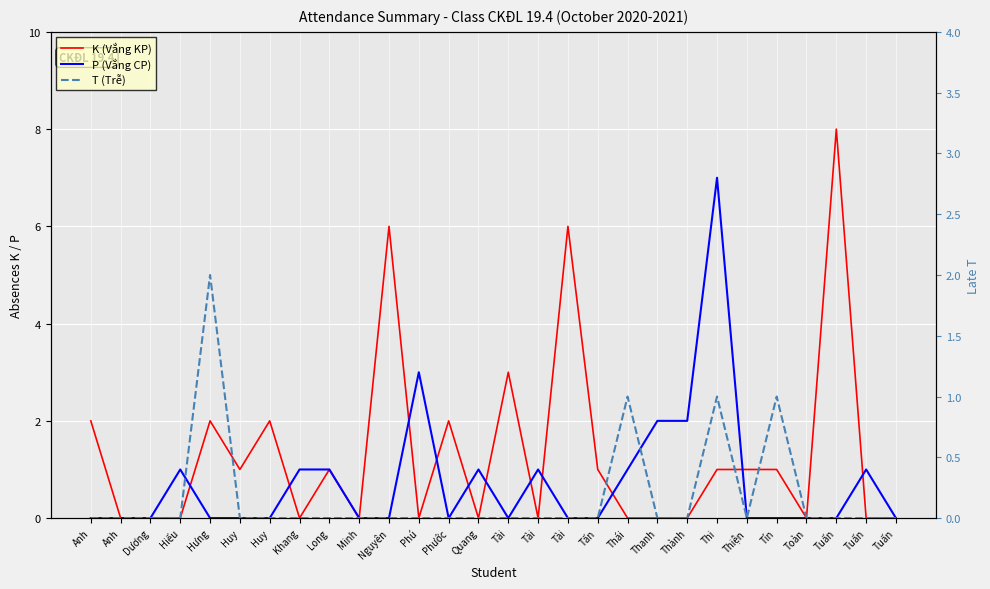

How many interior local peaks does the P (Vắng CP) series have?

6